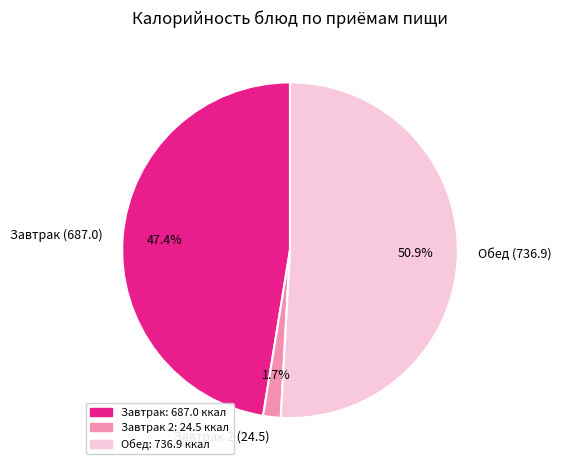

Which has a higher value, Обед (736.9) or Завтрак 2 (24.5)?

Обед (736.9)